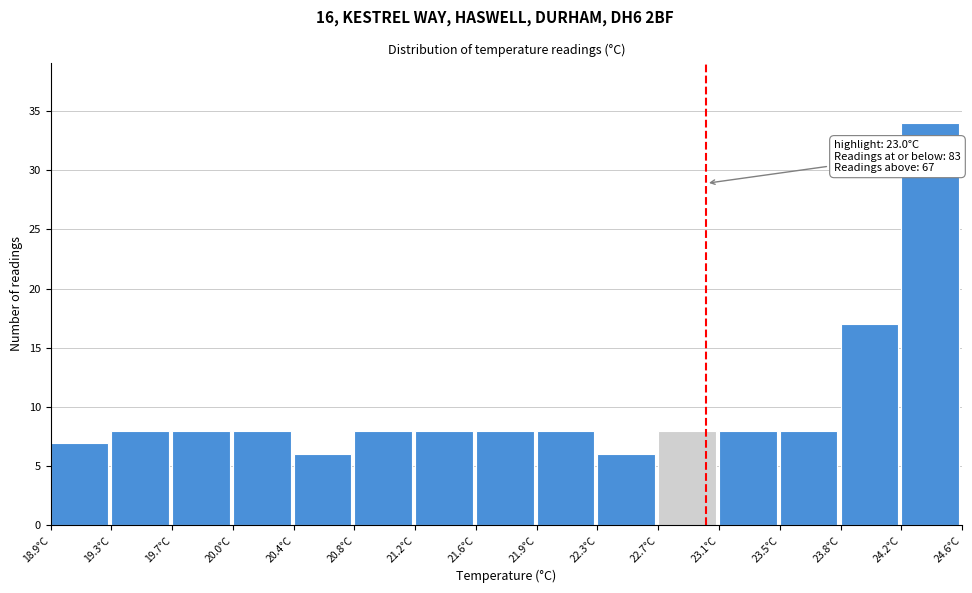

Which range on the x-axis has the tallest bar?

24.22 to 24.60